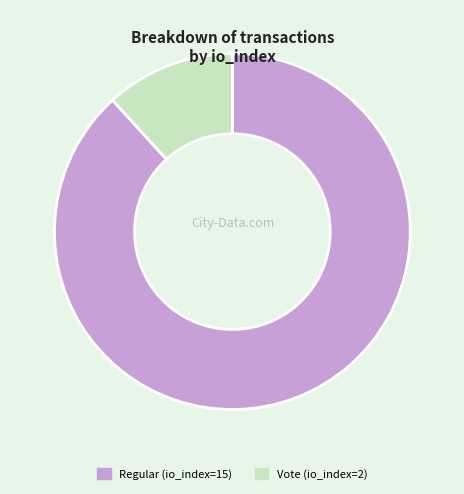

Rank the categories by value from highest to lowest.

Regular (io_index=15), Vote (io_index=2)